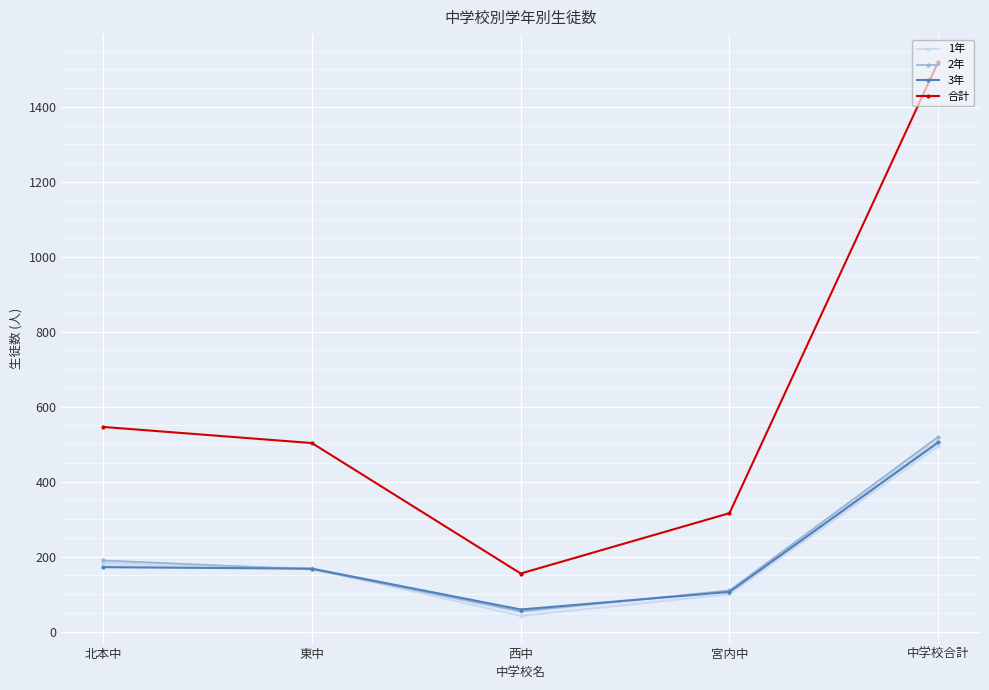

What is the minimum value shown in the chart?

42